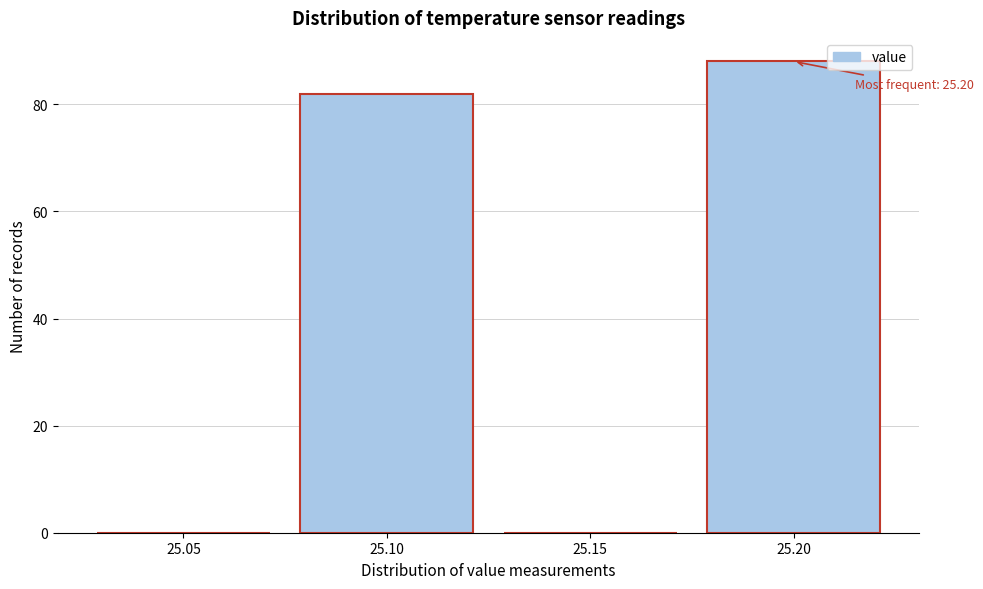

Reading left to right, list all the values displayed in this chart.

25.05=0	25.10=82	25.15=0	25.20=88